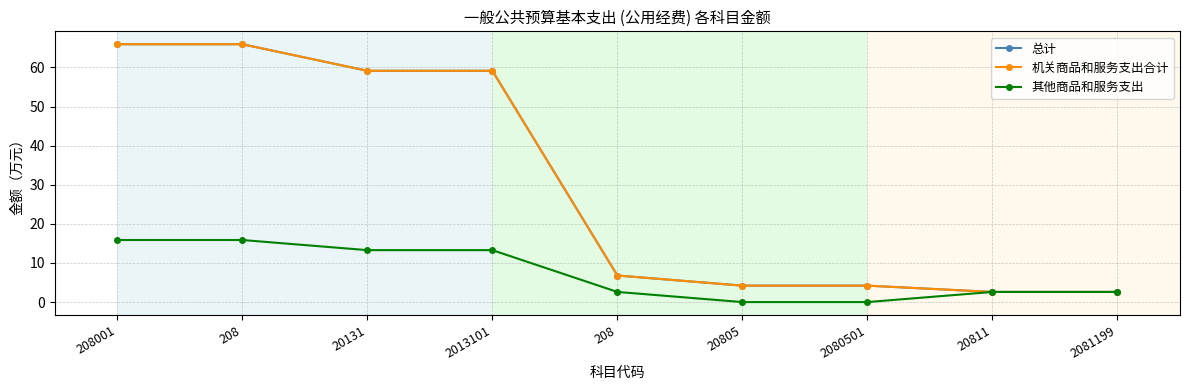

What is the difference between the maximum and minimum values in the 总计 series?

63.3